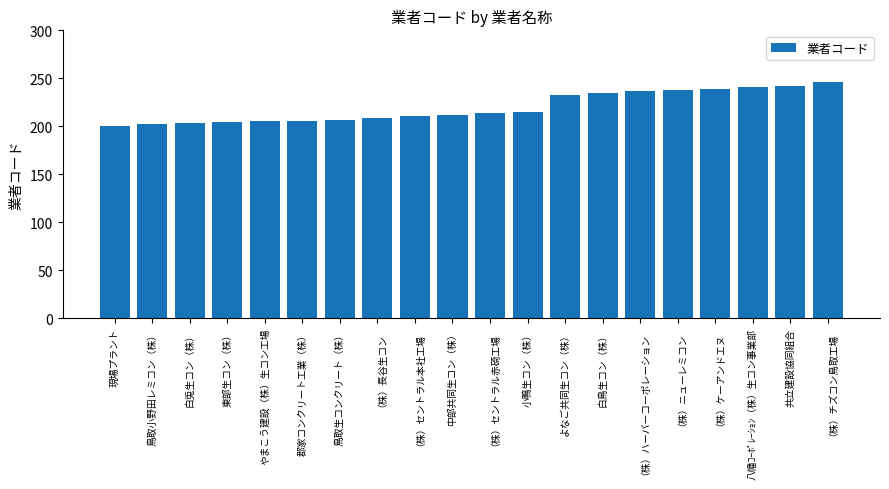

What is the label of the 1st bar from the left?

現場プラント